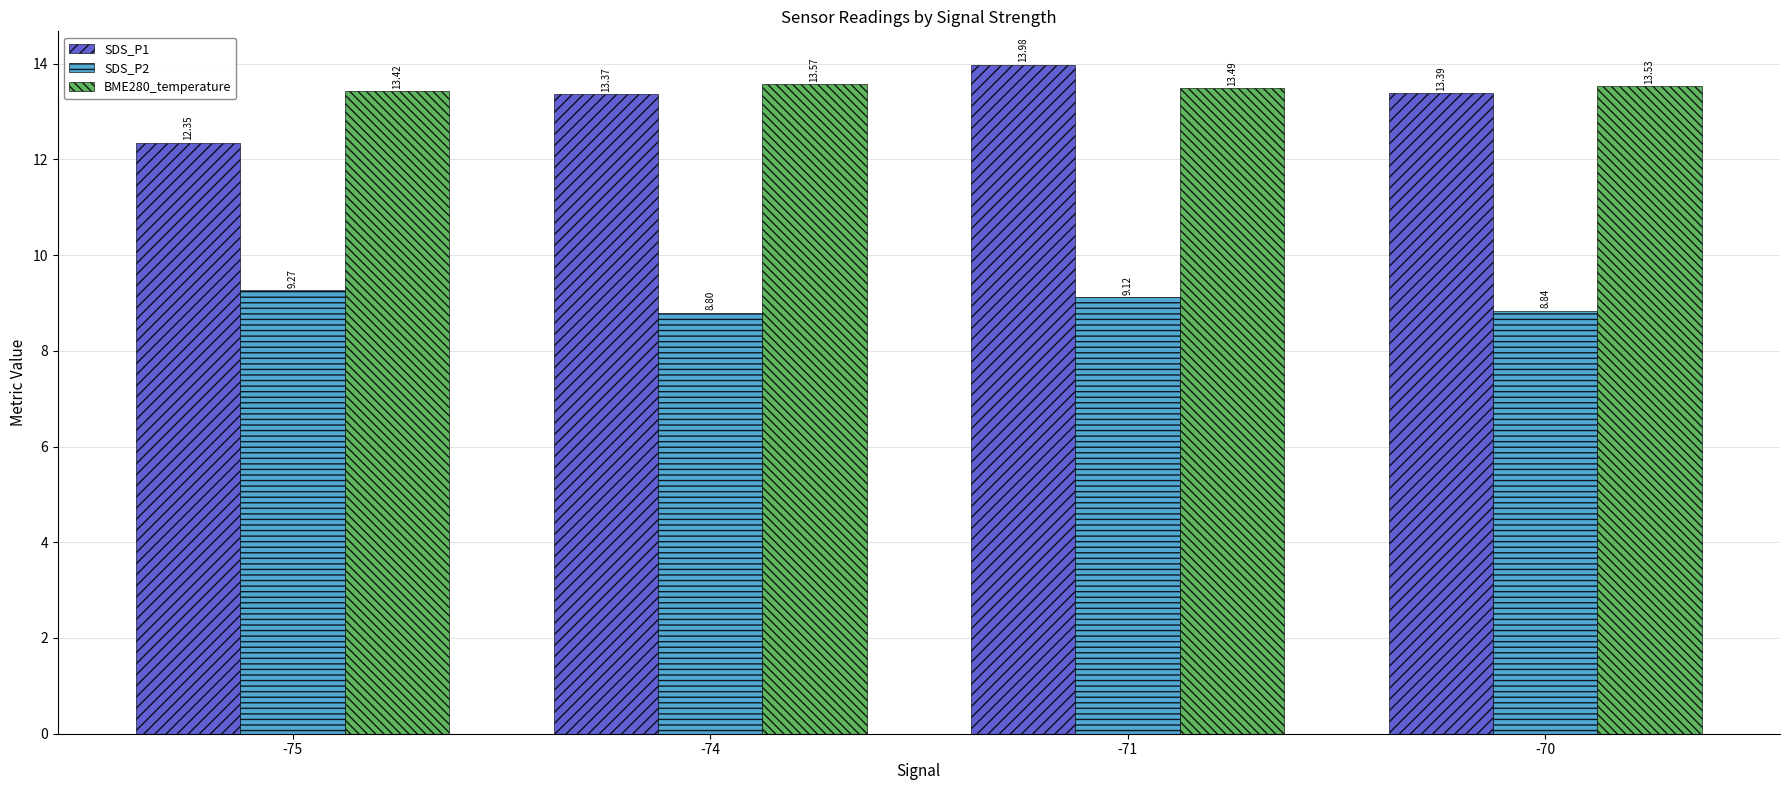

What is the greatest value displayed?

14.0